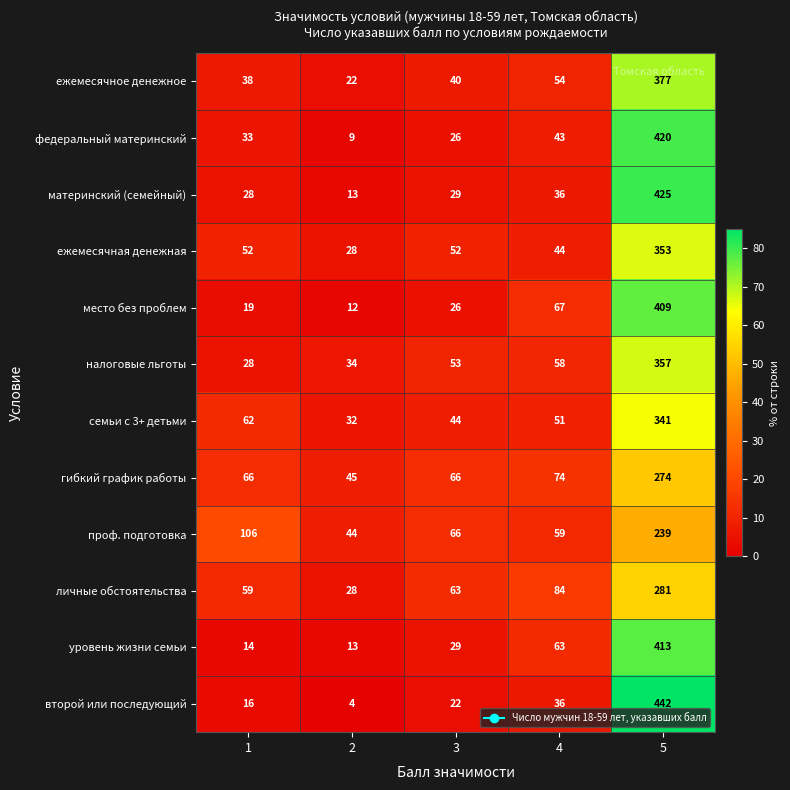

At which label is гибкий график работы closest to 159?

4